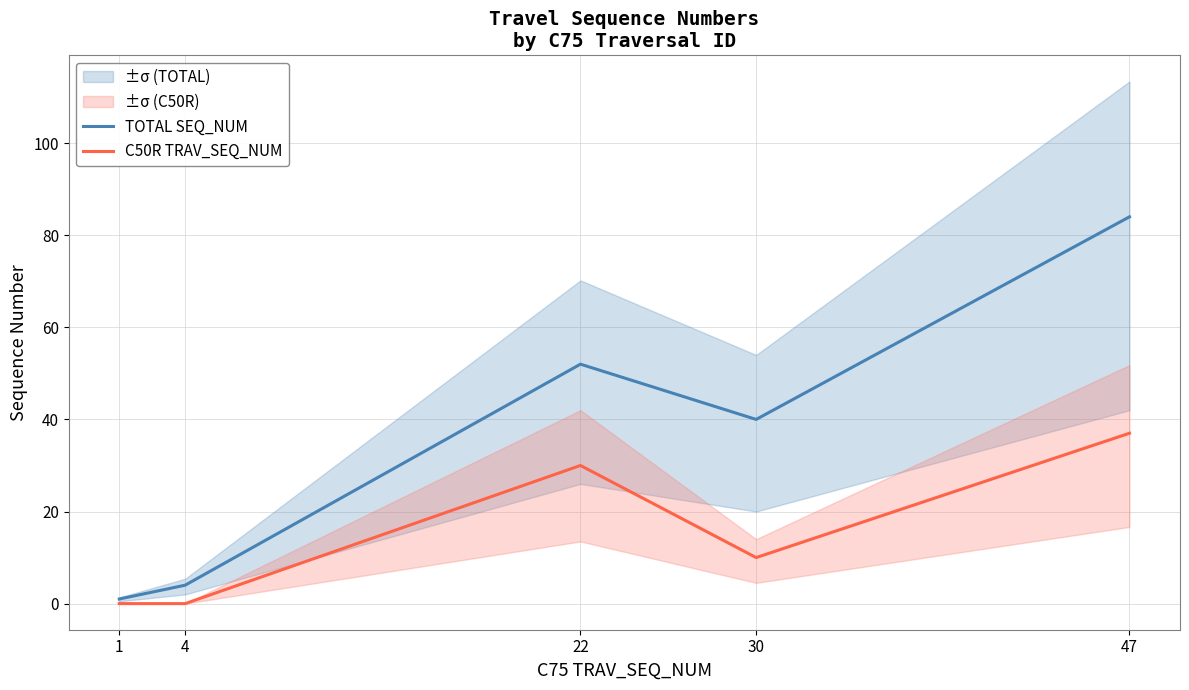

How many lines are shown in the chart?

2